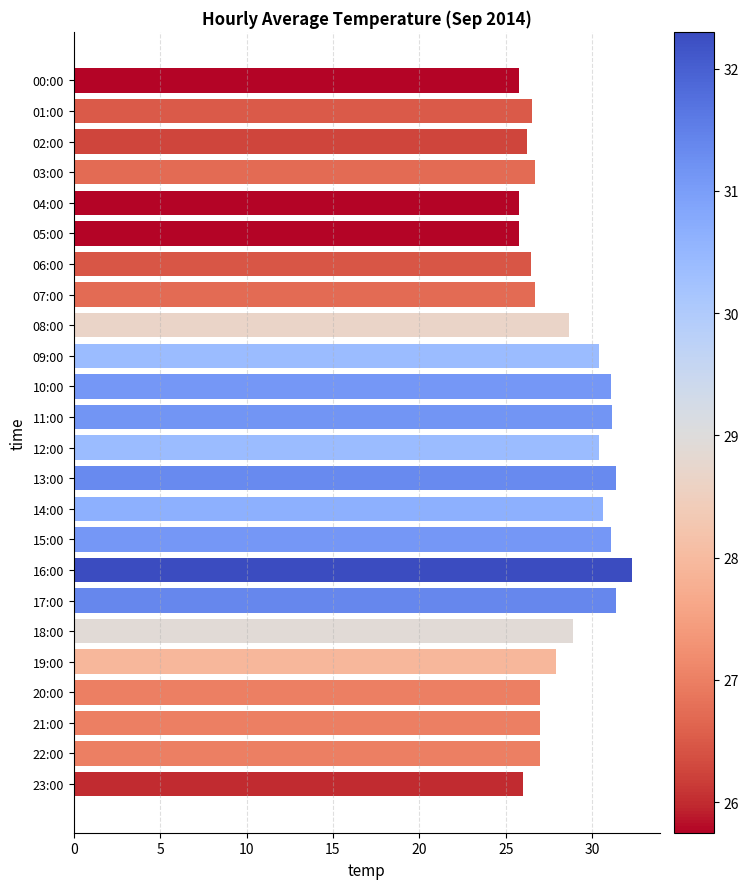

What is the change in value from 17:00 to 23:00?

-5.4